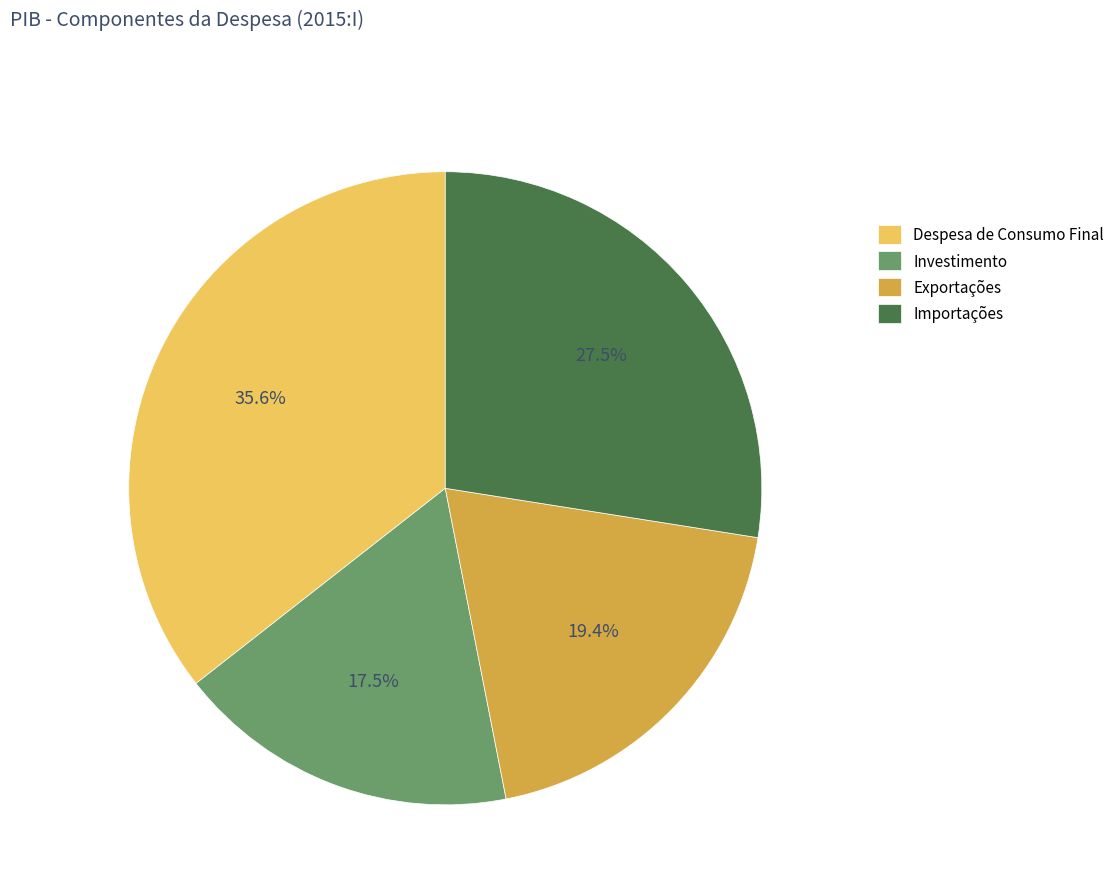

To the nearest percent, what percentage of the pie is Exportações?

19%